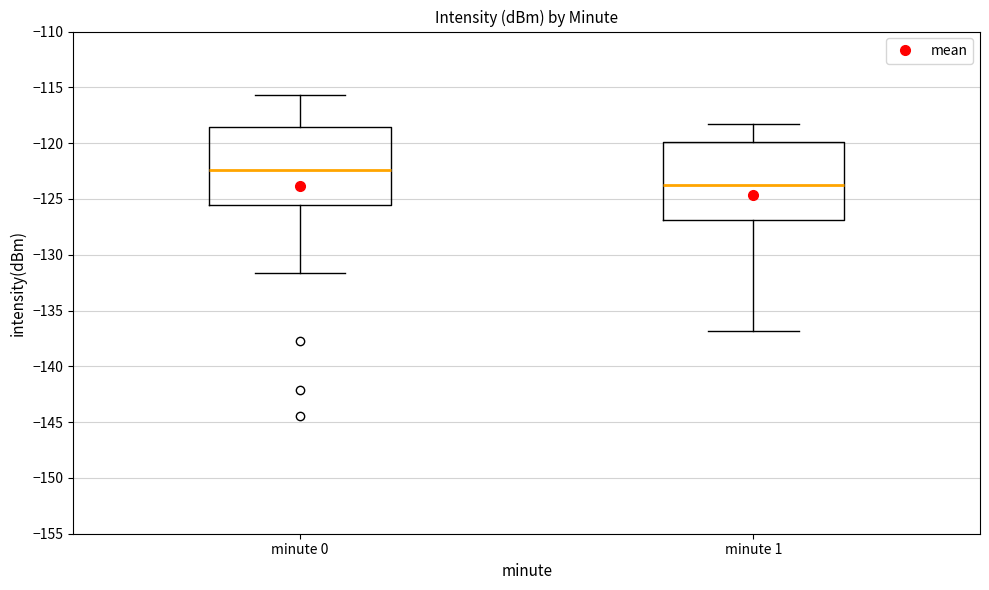

Reading left to right, transcribe this box plot: for each box, give where its median line is, the range the box spans, and where its two whiskers end, as read against the y-axis. The values are not printed on the chart, so give them approximately, as read against the axis.

minute 0: median -122.5, box -125.5 to -118.5, whiskers -131.5 to -115.5
minute 1: median -124.0, box -127.0 to -120.0, whiskers -137.0 to -118.5